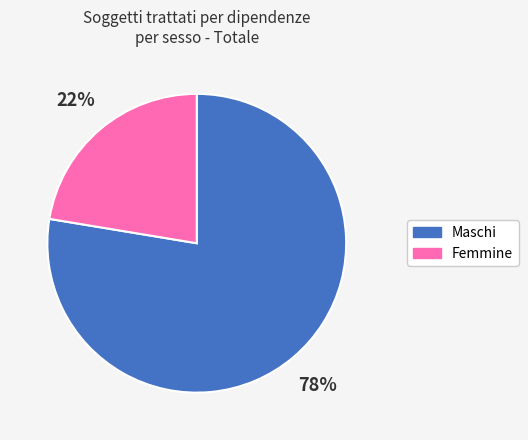

Which has a higher value, Maschi or Femmine?

Maschi